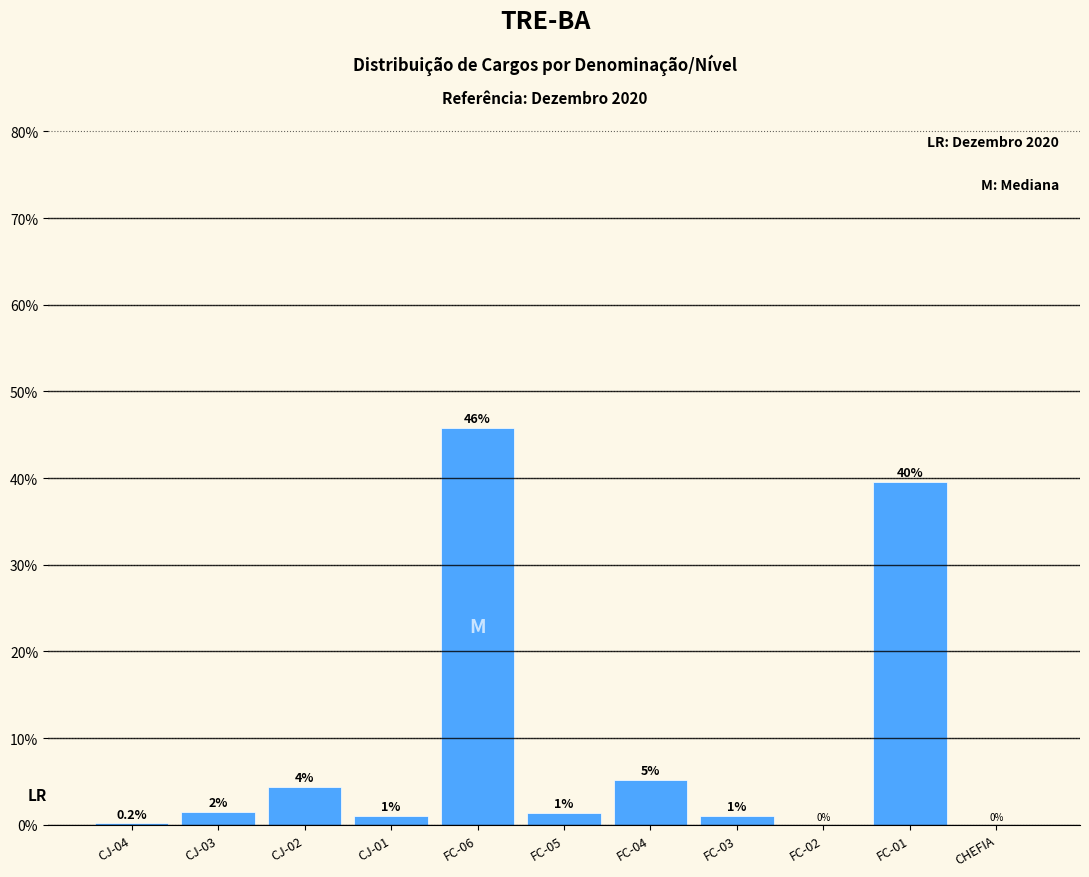

What is the sum of all values?

100.0